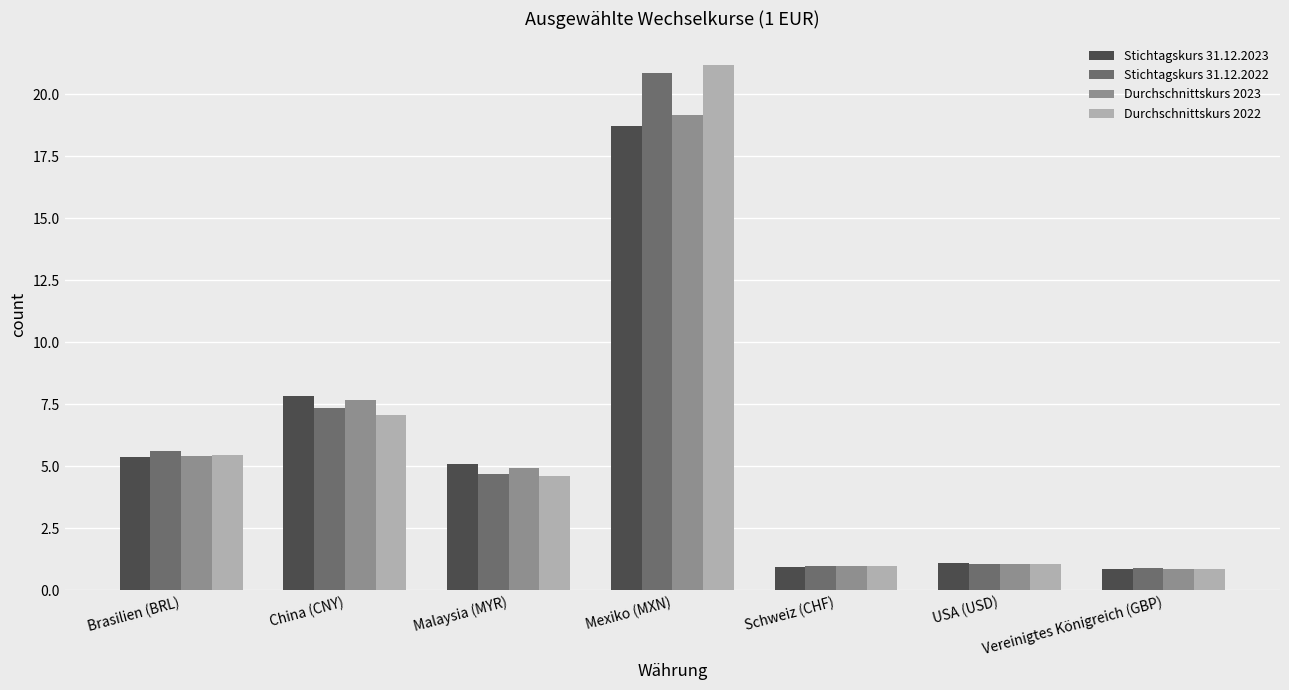

At which category does the chart reach its peak across all series?

Mexiko (MXN)